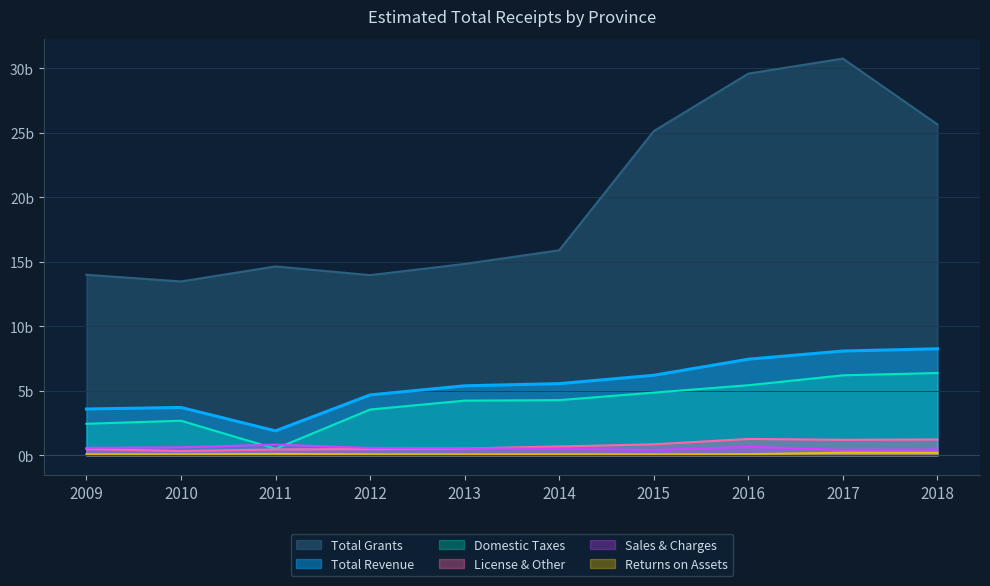

Where is the first local minimum for Sales & Charges?

2015